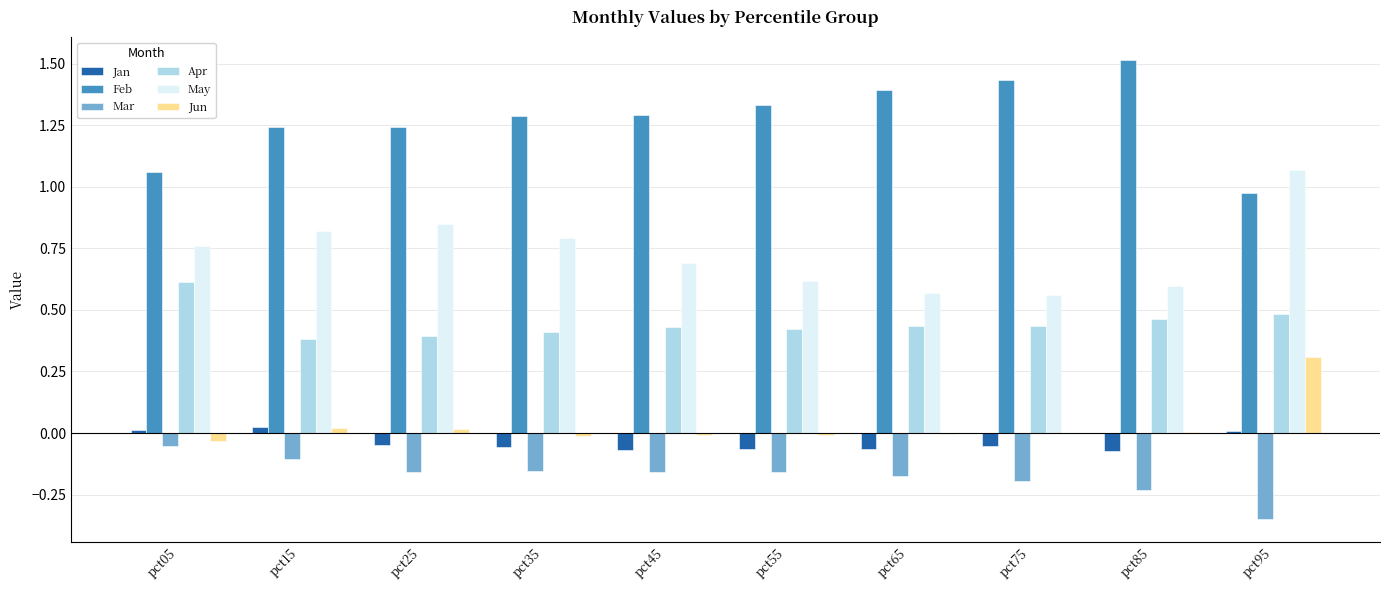

How many groups of bars are there?

10